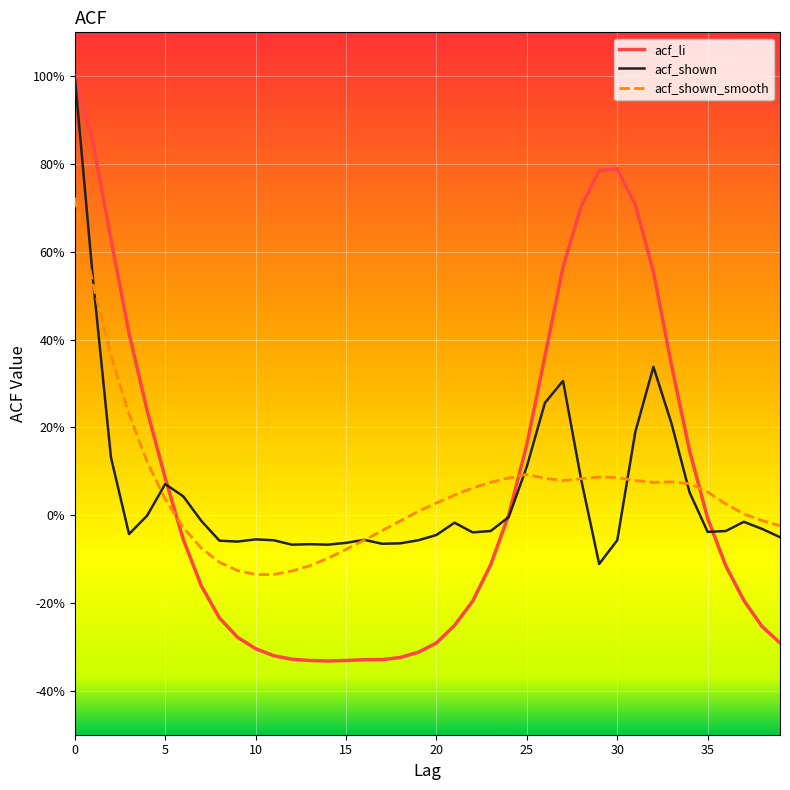

True or false: acf_shown has more than 0 points higher than both neighbors.

True